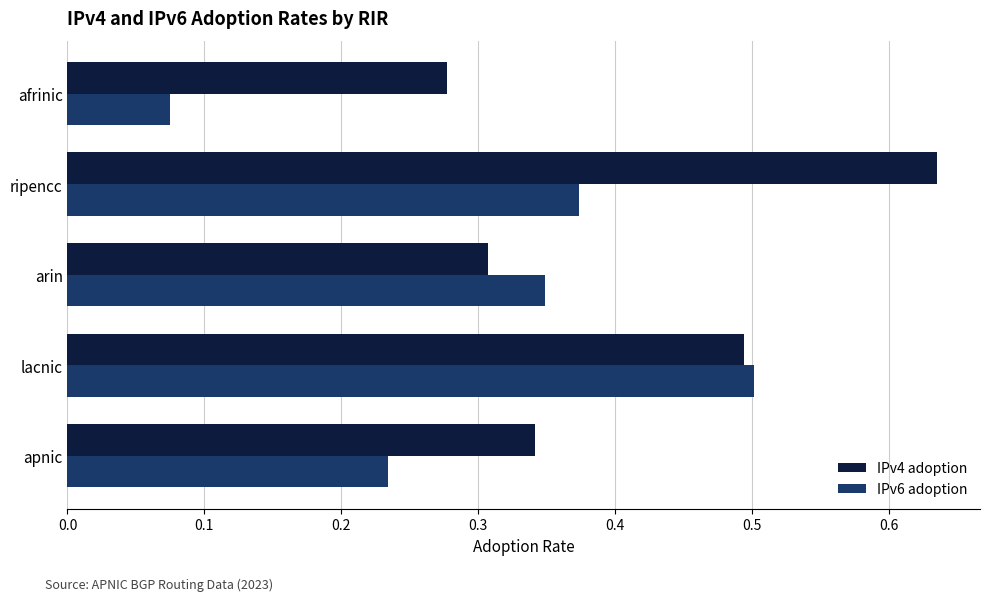

List the labels in order of IPv4 adoption value, largest first.

ripencc, lacnic, apnic, arin, afrinic